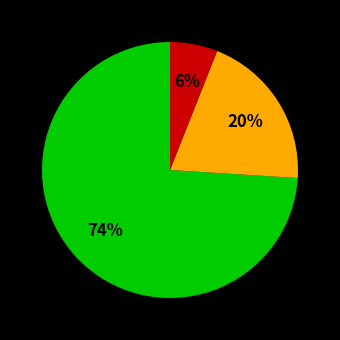

To the nearest percent, what is the difference between the largest and smallest slice percentages?

68%